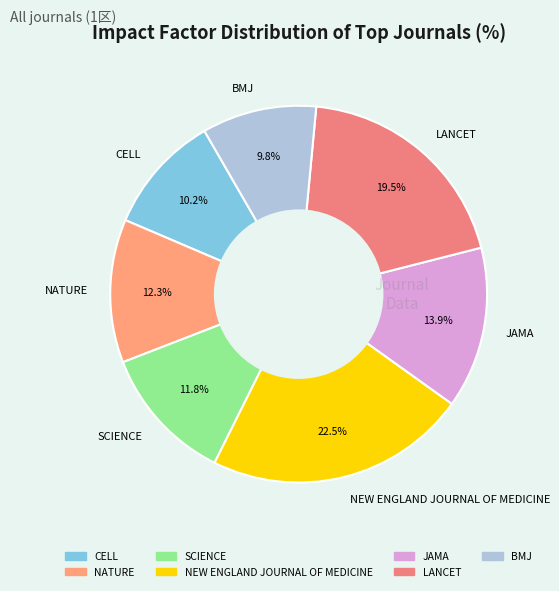

Which slice is the largest?

NEW ENGLAND JOURNAL OF MEDICINE